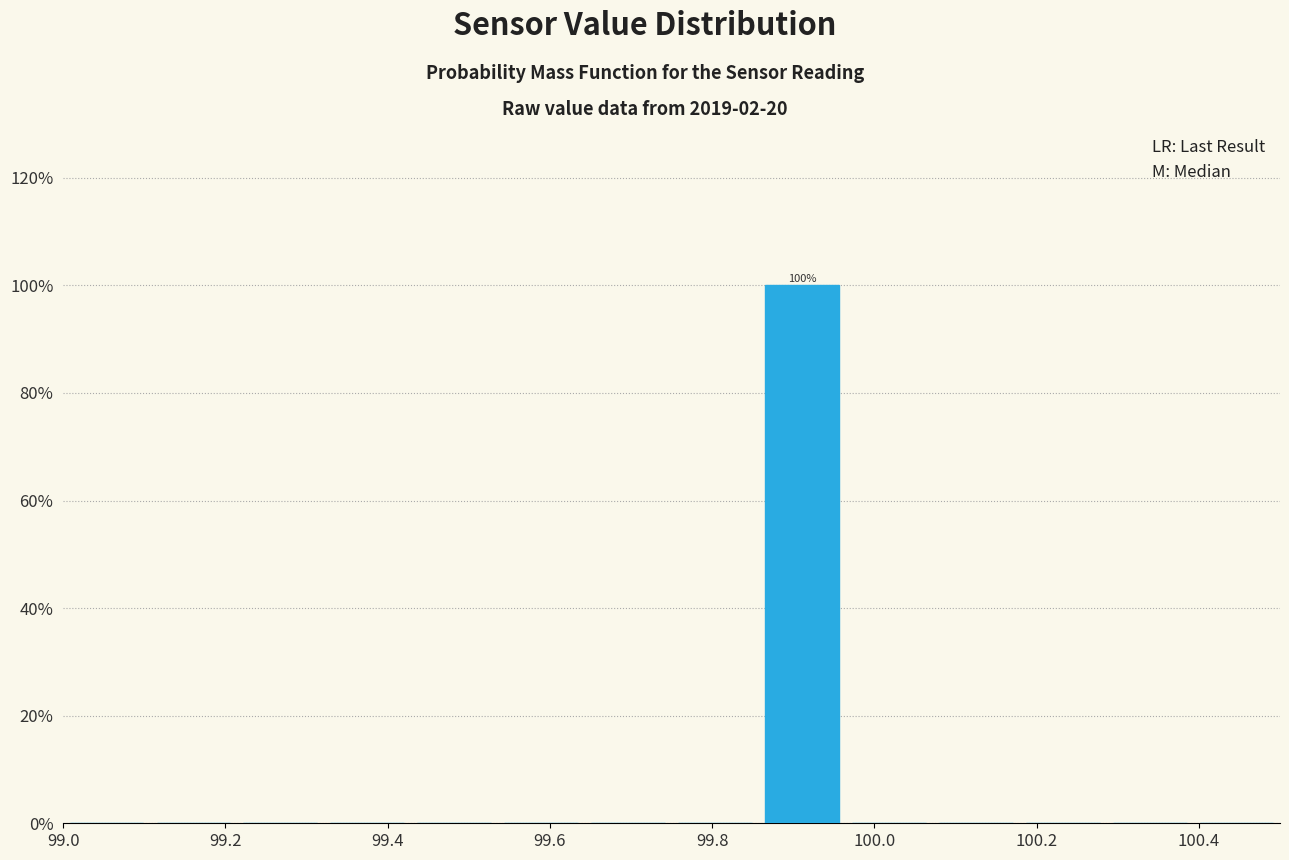

Over which range of the x-axis is the bar tallest?

99.86 to 99.96